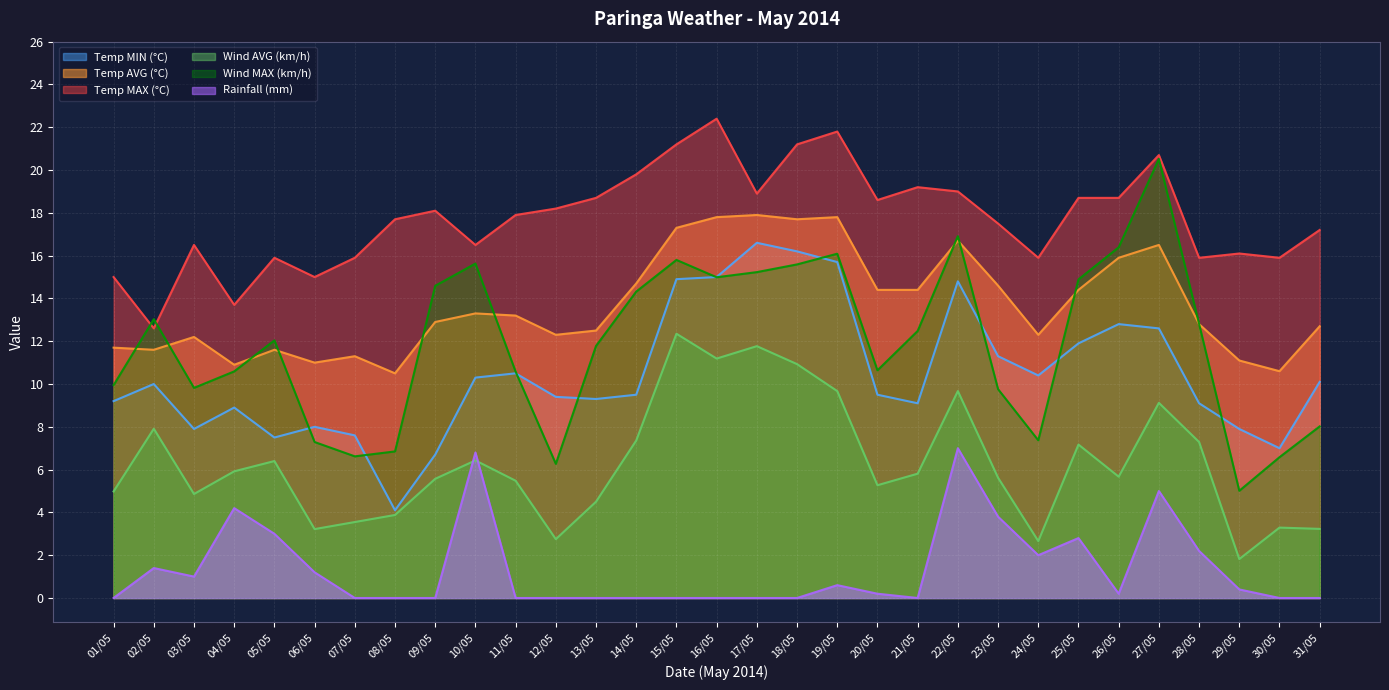

At 30/05, list the series in order from largest to smallest.

Temp MAX (°C), Temp AVG (°C), Temp MIN (°C), Wind MAX (km/h), Wind AVG (km/h), Rainfall (mm)